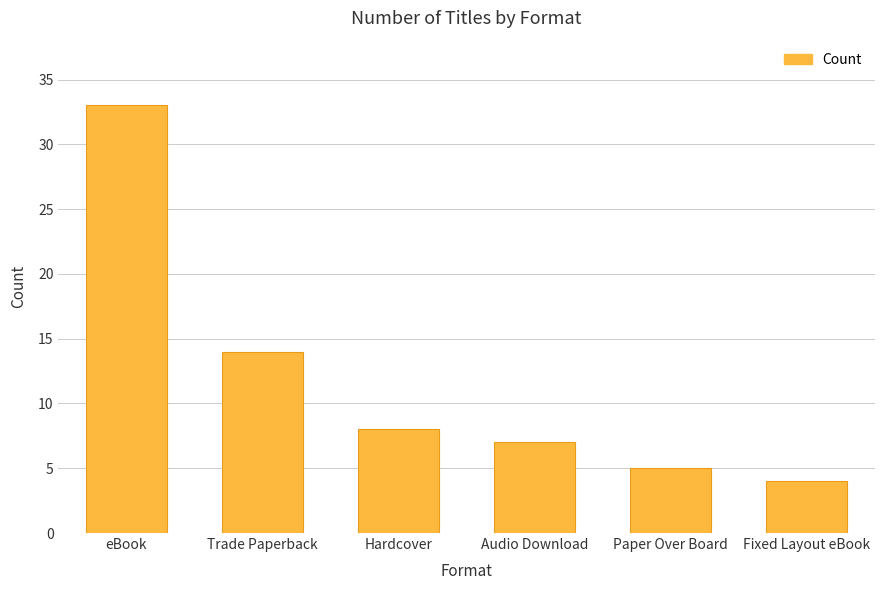

Where is the data nearest to the value 18?

Trade Paperback